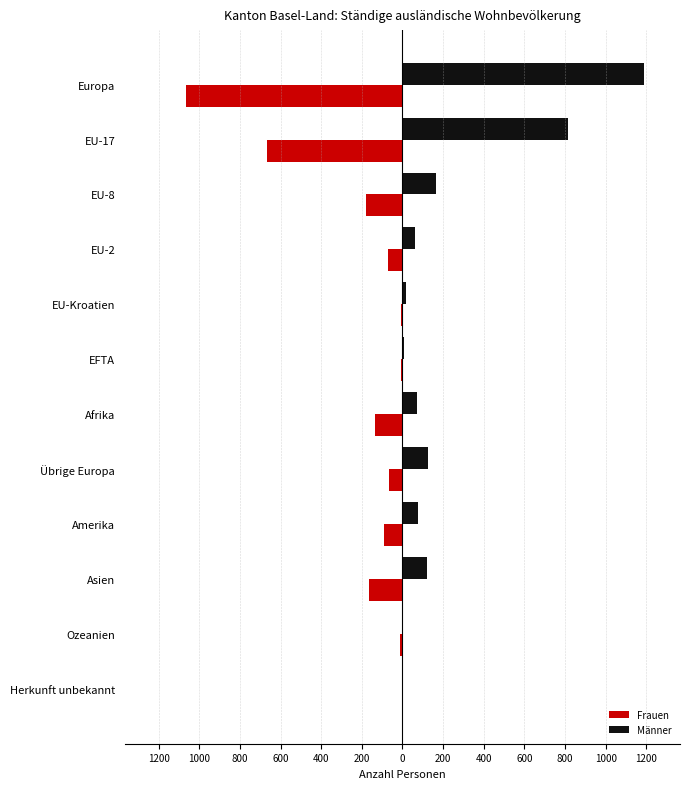

What is the sum of all Männer values?

2649